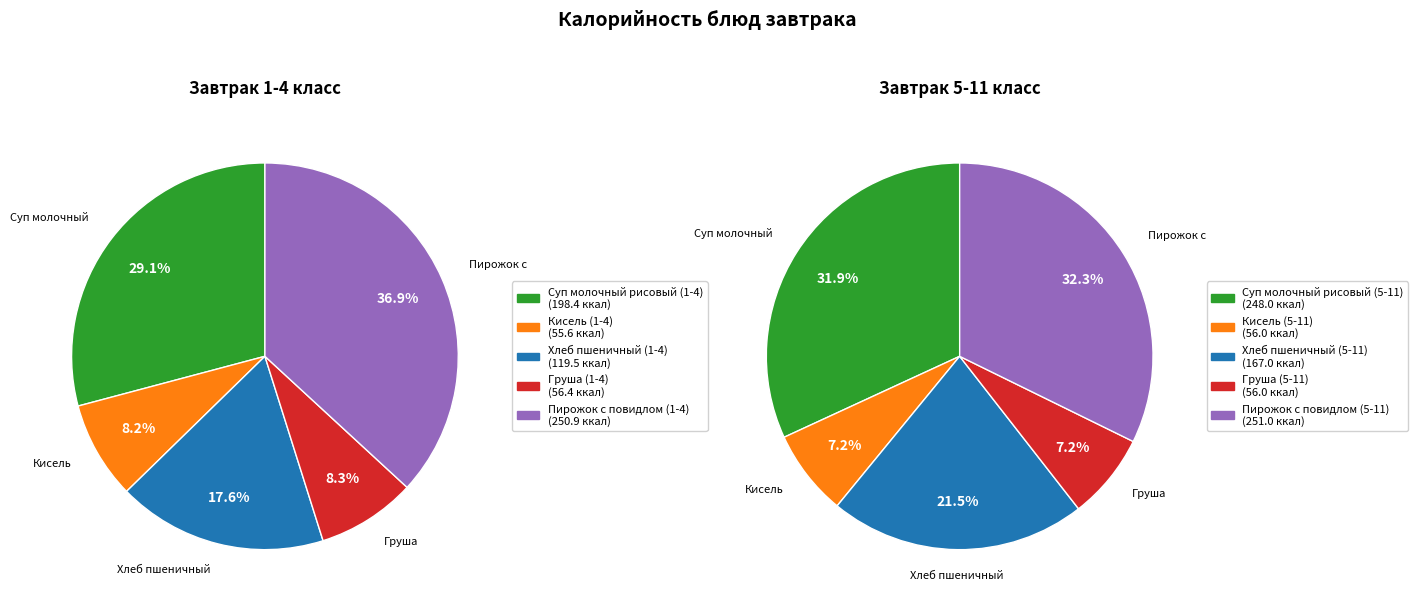

How many slices are in this pie chart?

10